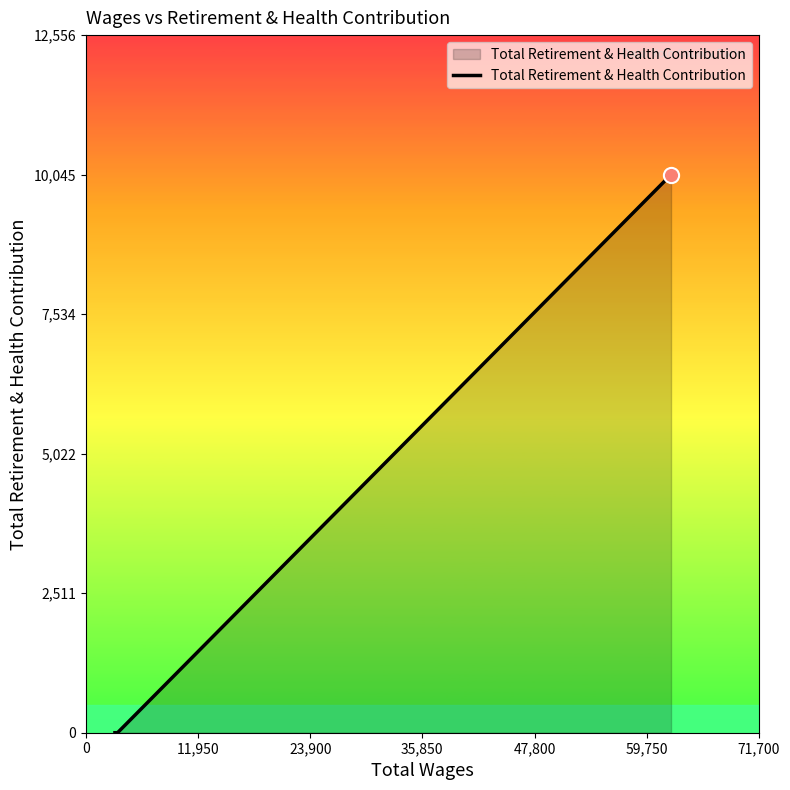

What is the sum of all values?

10045